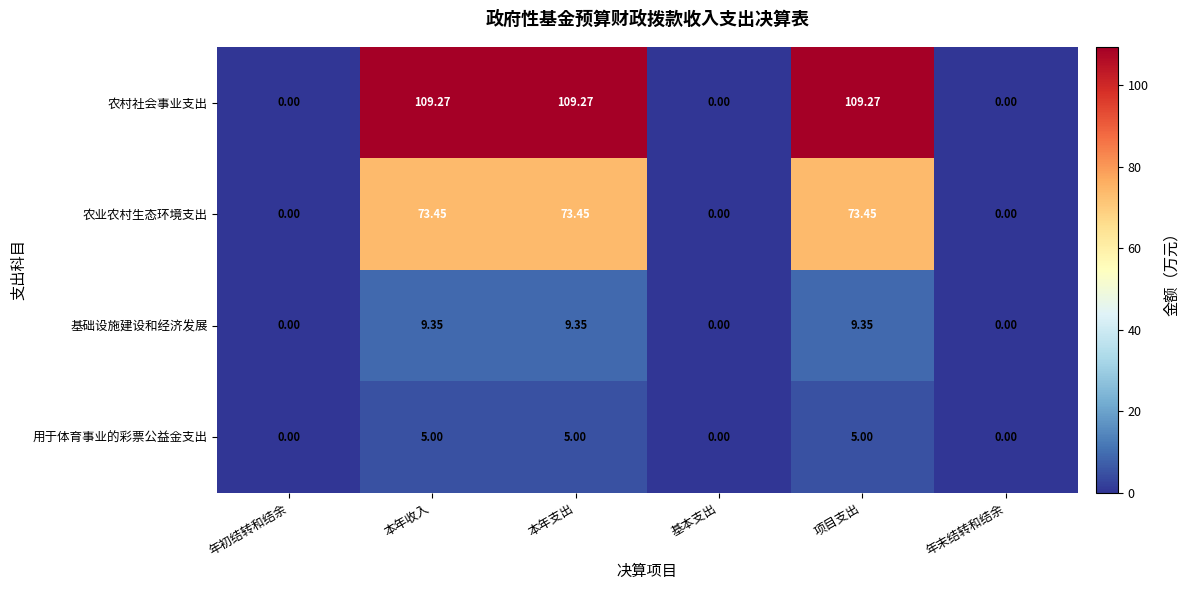

Which series has the largest total across all categories?

农村社会事业支出